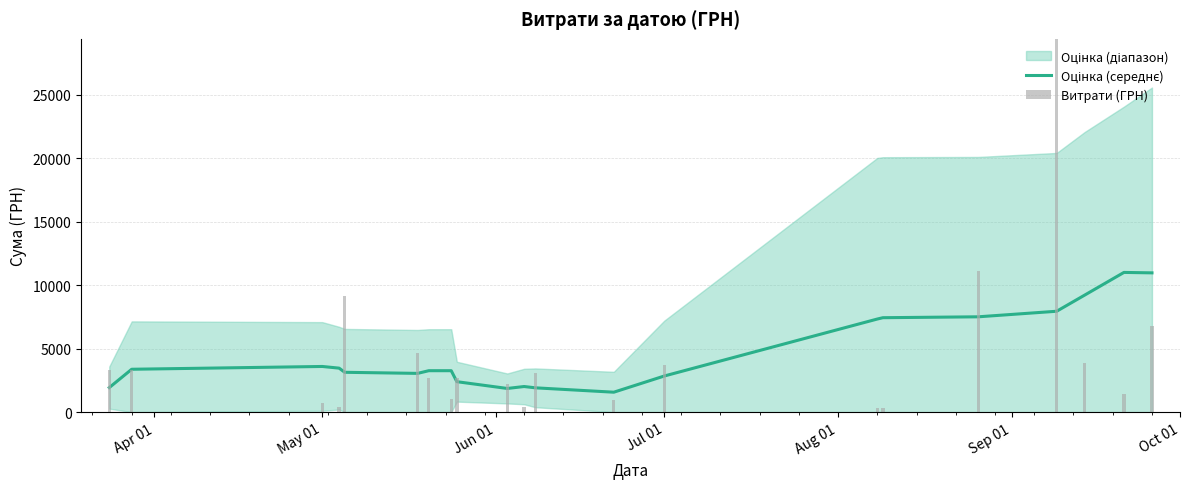

Reading left to right, what are all the values shown in this chart?

Оцінка (середнє): 1930.0	3374.6	3594.3	3462.6	3135.3	3050.0	3261.2	3260.7	2395.6	1862.1	2014.7	1912.1	1567.6	2842.4	7330.6	7435.7	7506.3	7943.8	9217.1	11002.7	10968.0
Витрати (ГРН): 3314.0	3297.0	739.5	369.5	9153.0	4693.0	2672.0	1023.1	2699.9	2218.0	366.0	3097.0	959.0	3740.0	304.5	288.8	11141.7	31782.9	3833.0	1453.0	6803.0